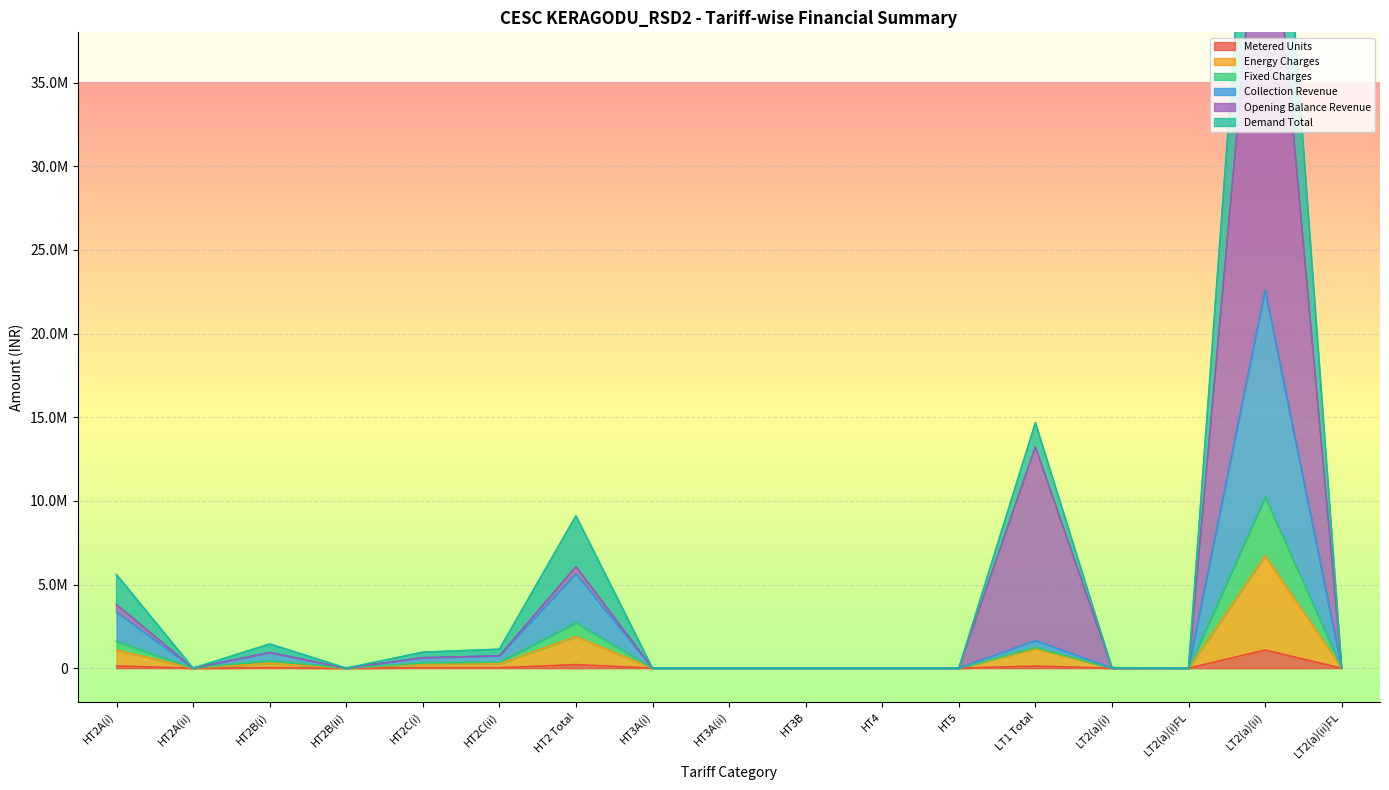

Is it true that Metered Units equals 0.0 at HT4?

True